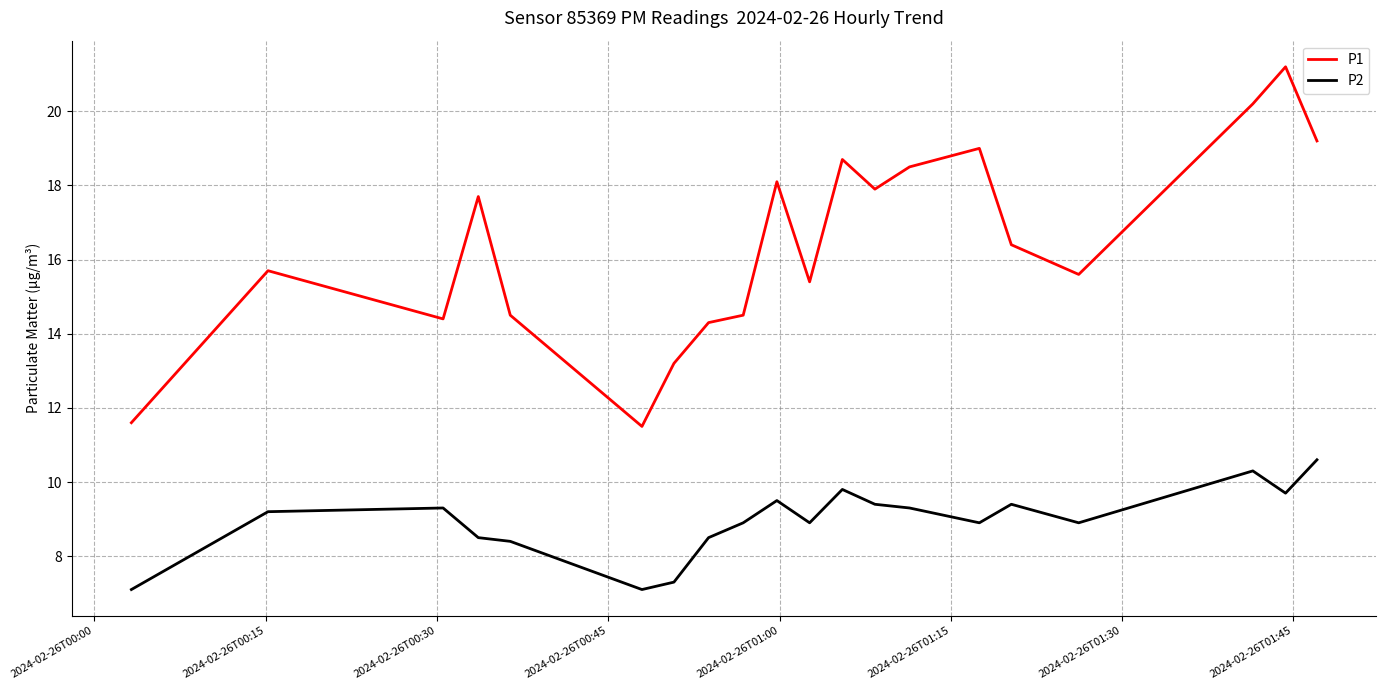

List the series in order of their peak value, lowest first.

P2, P1